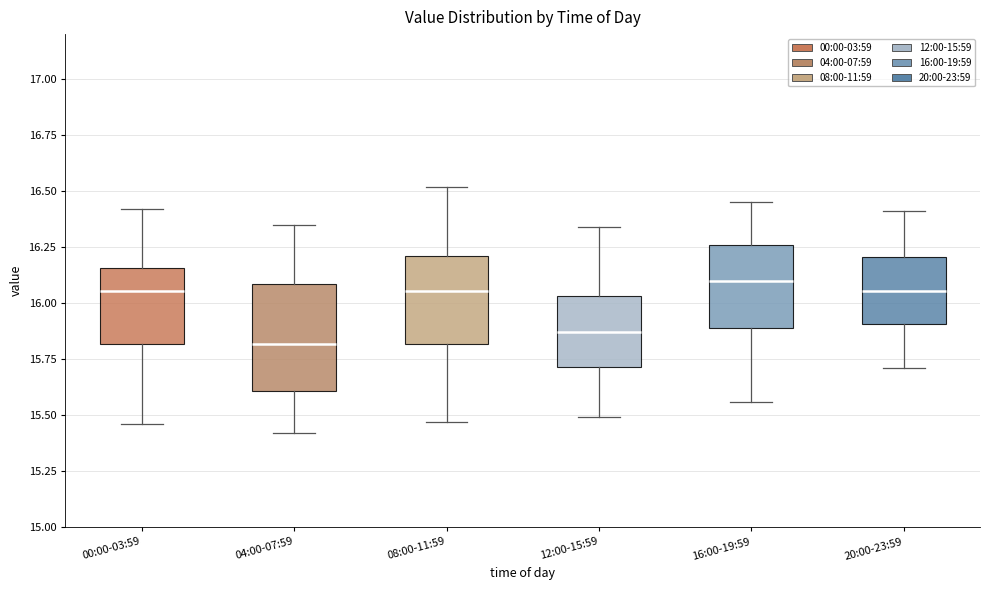

Which box is the tallest, from its lower edge to its upper edge?

04:00-07:59